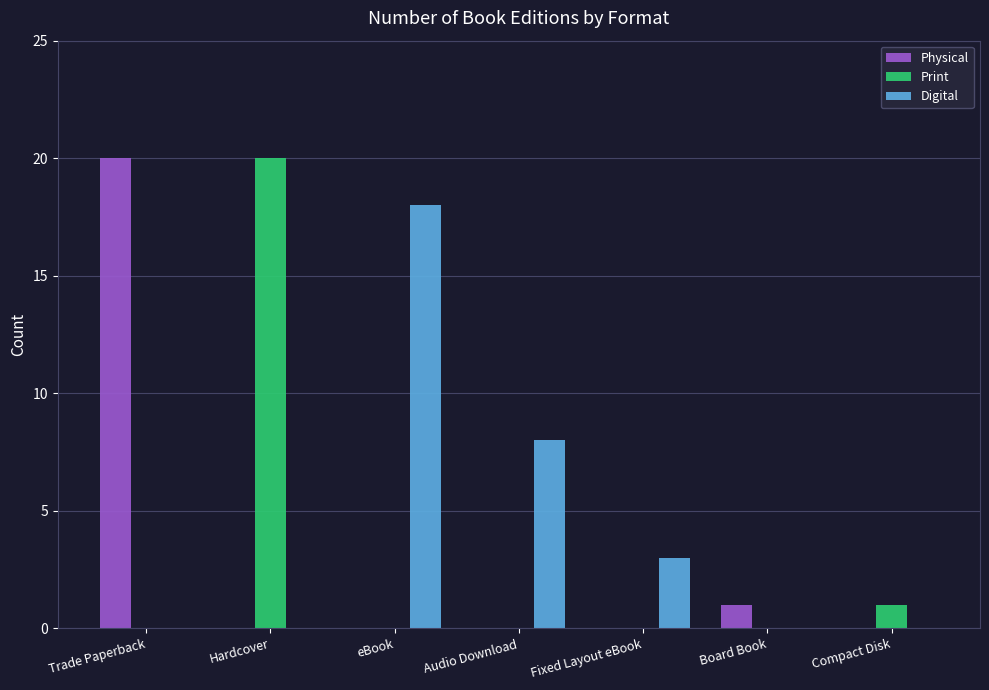

What is the sum of the Physical values at Hardcover and Trade Paperback?

20